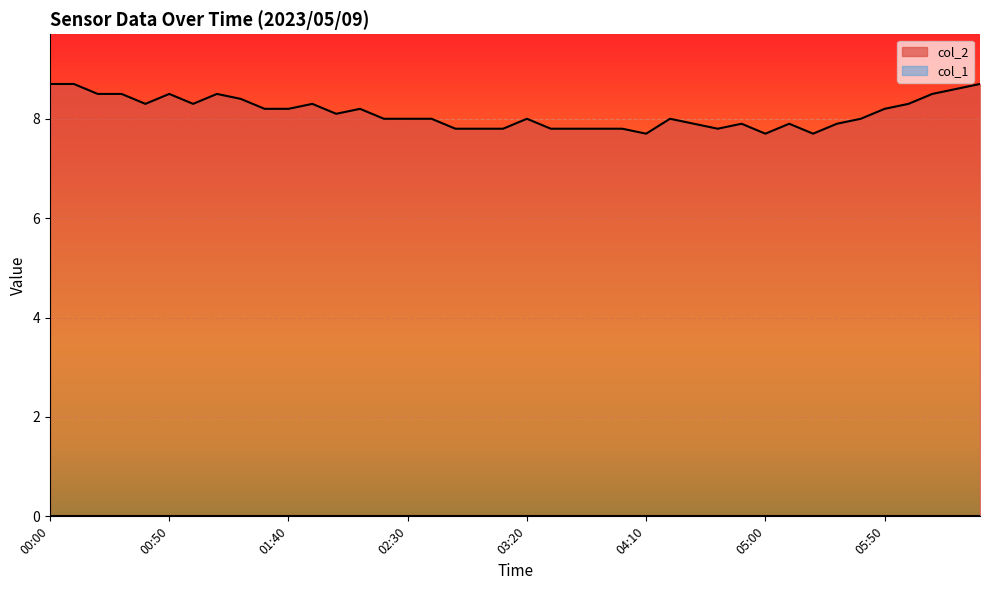

What is the label of the 15th point from the right?

04:10